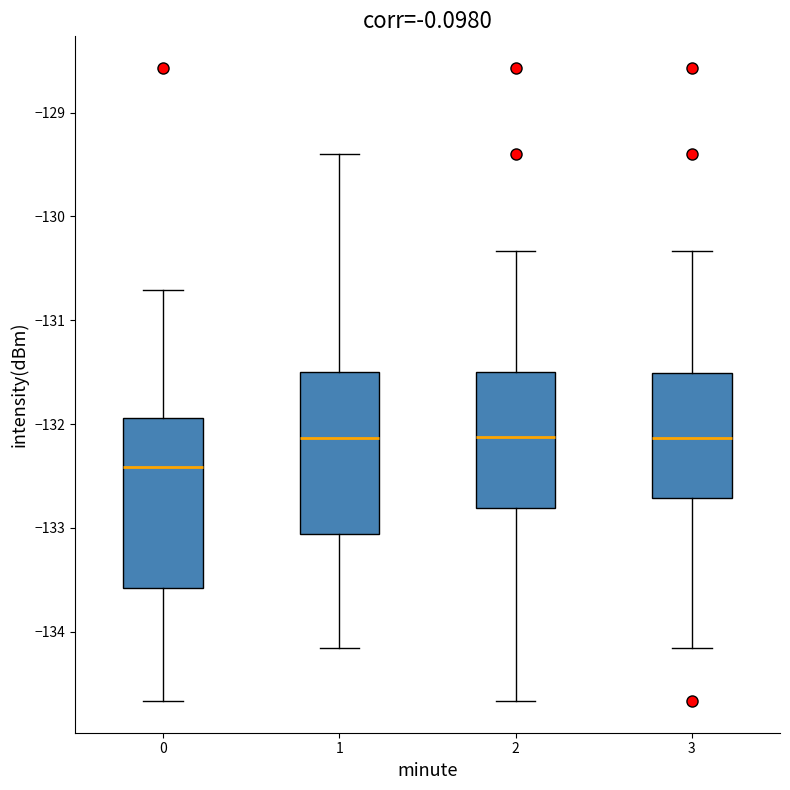

Which box has the lowest median line?

0